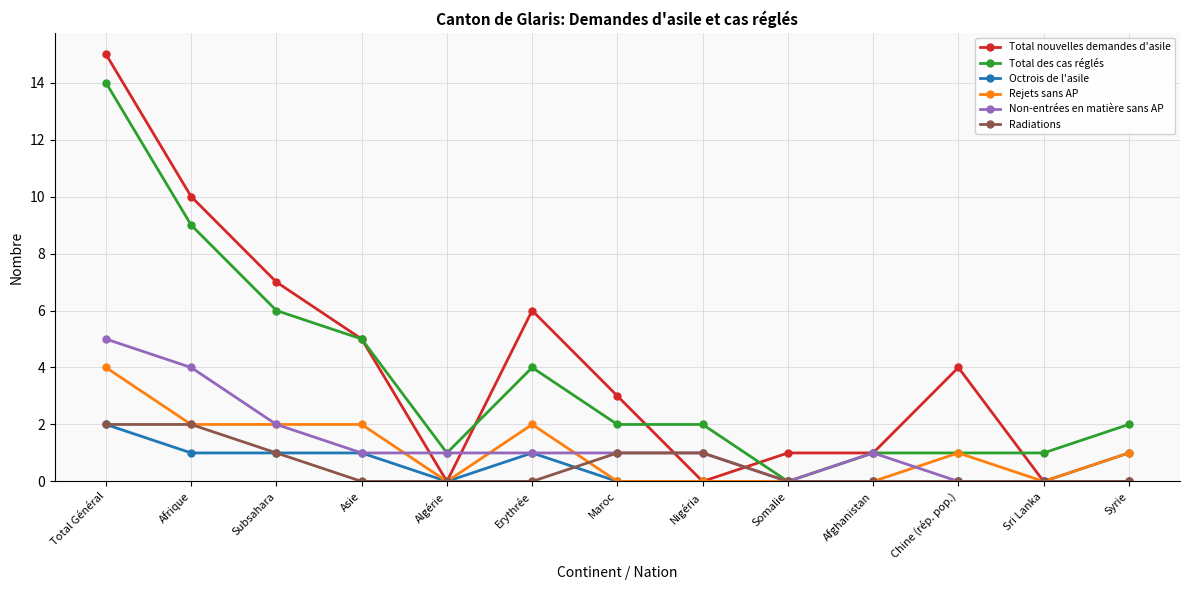

At which category does Total des cas réglés reach its first local valley?

Algérie